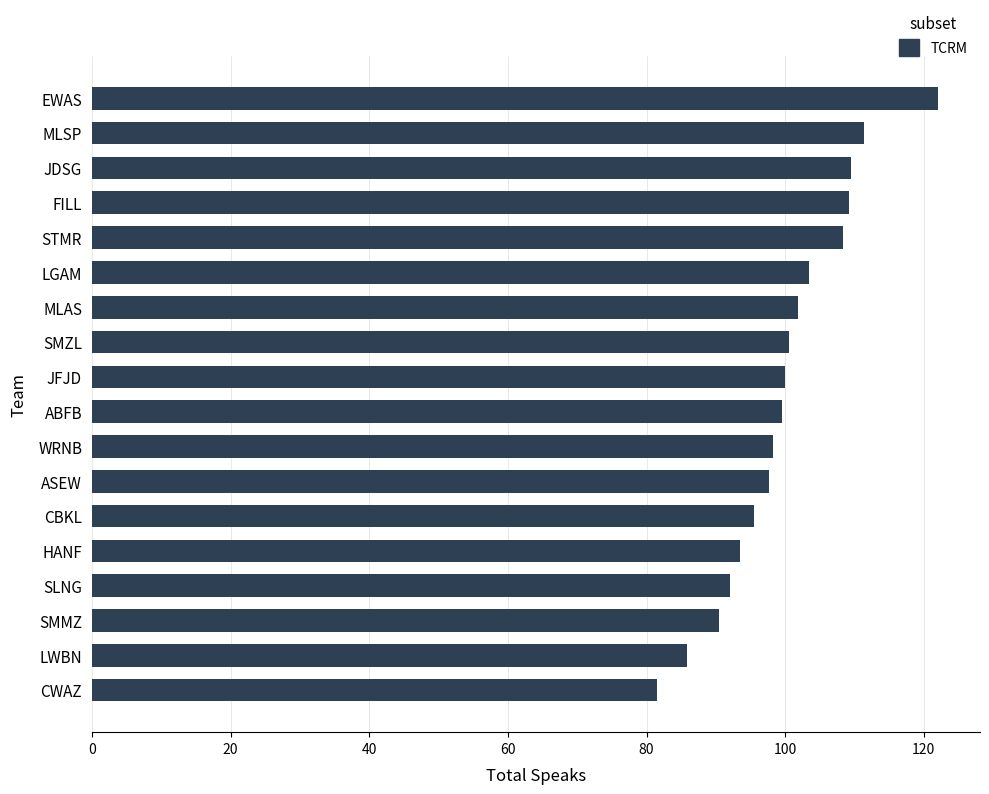

What is the average value?

100.0